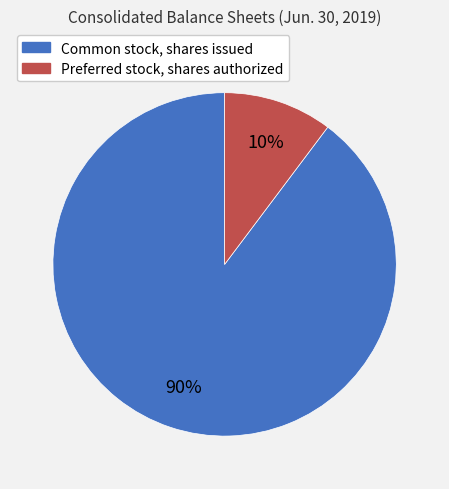

Rank the categories by value from lowest to highest.

Preferred stock, shares authorized, Common stock, shares issued